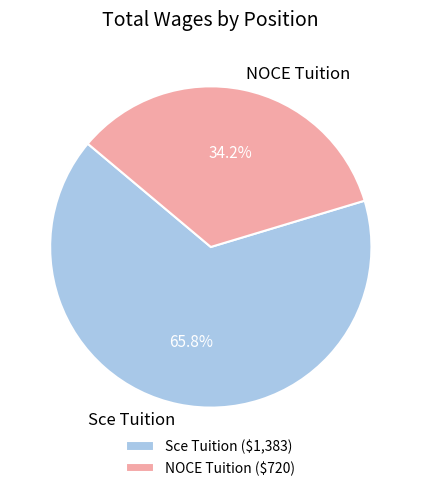

Which category has the biggest portion of the pie?

Sce Tuition